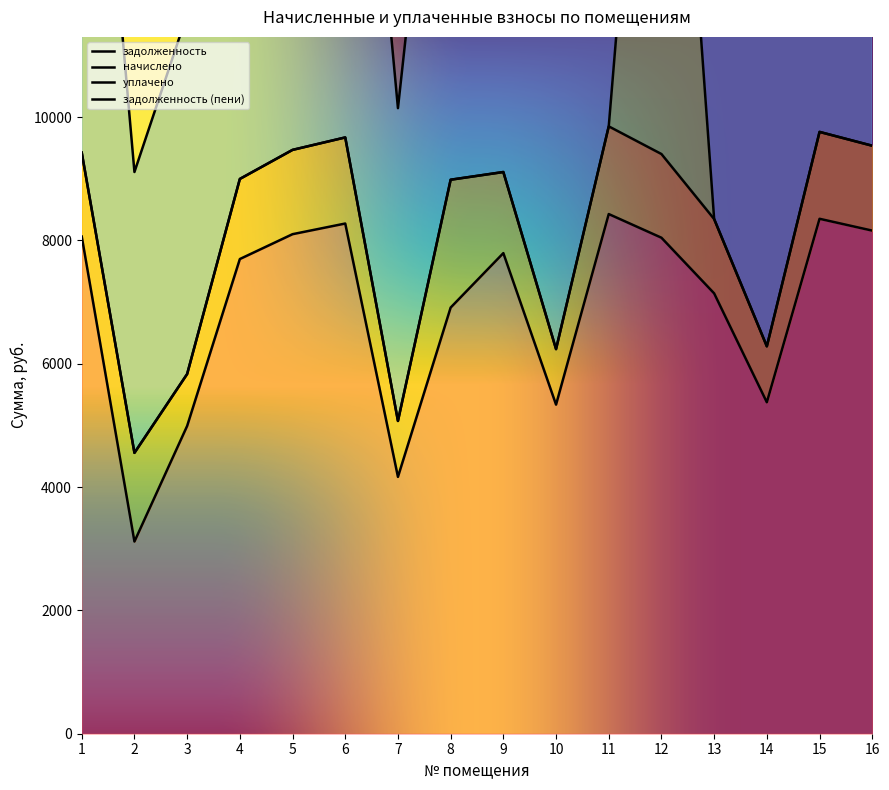

What are all the series names shown in the legend?

задолженность, начислено, уплачено, задолженность (пени)